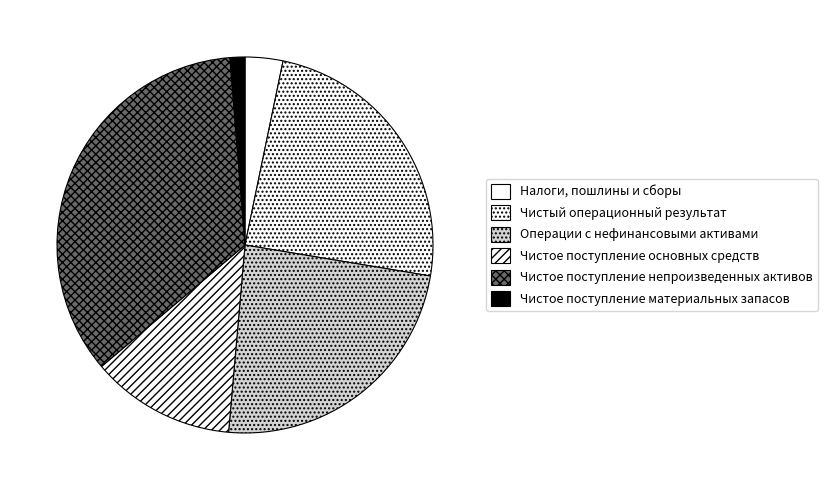

Approximately how many times larger is the value at Чистый операционный результат compared to Чистое поступление непроизведенных активов?

0.7